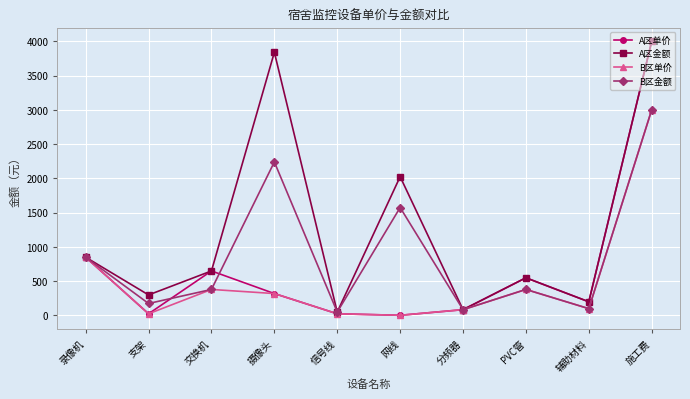

The value of B区单价 at 施工费 is 3000. True or false?

True